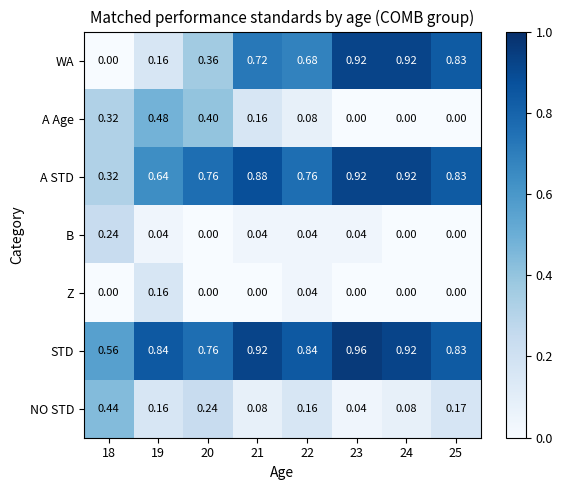

Which series has the largest total across all categories?

STD